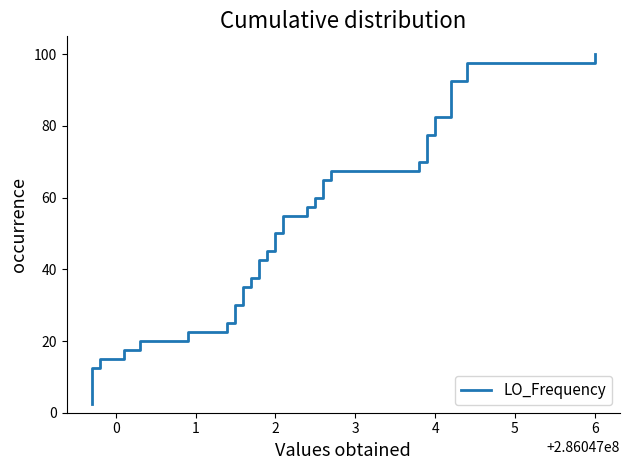

True or false: the data has more than 2 interior local peaks.

False